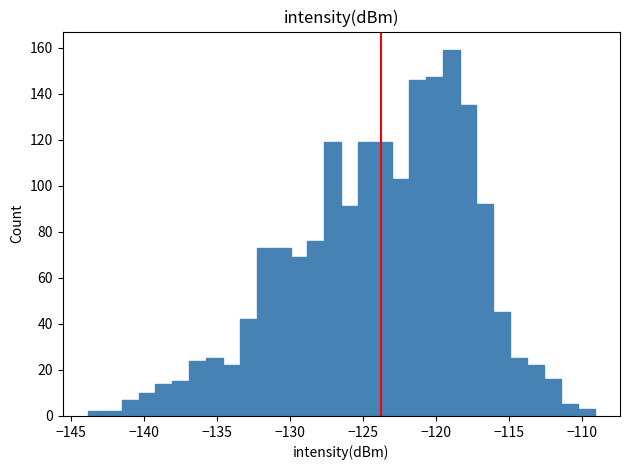

Read against the x-axis, roughly where is the centre of the tallest bar?

-119.0